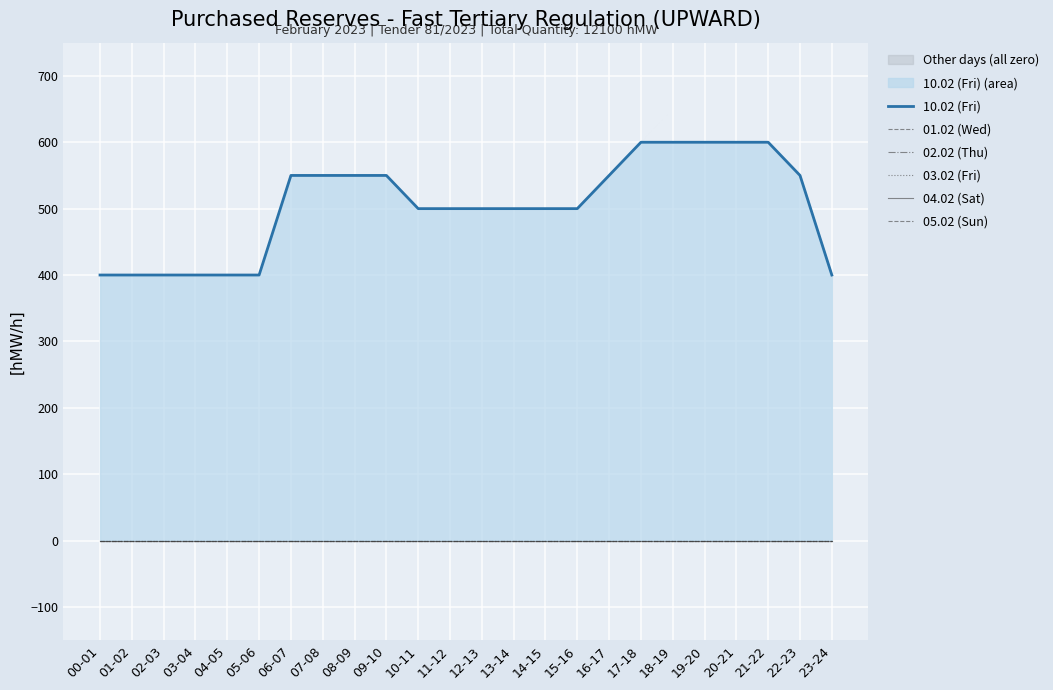

True or false: 03.02 (Fri) and 05.02 (Sun) intersect in this chart.

False